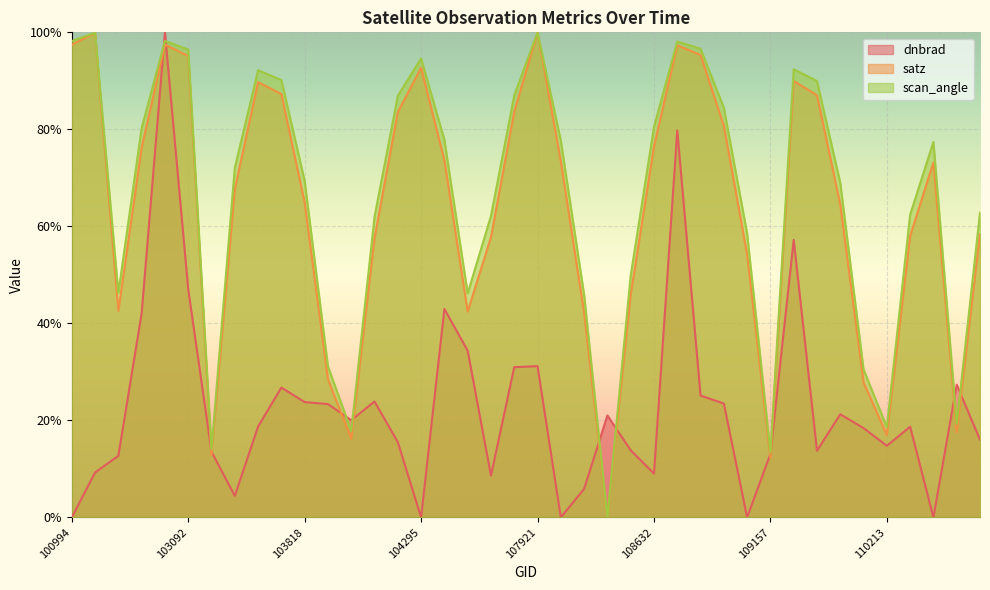

Which label corresponds to the largest value in the chart?

102980